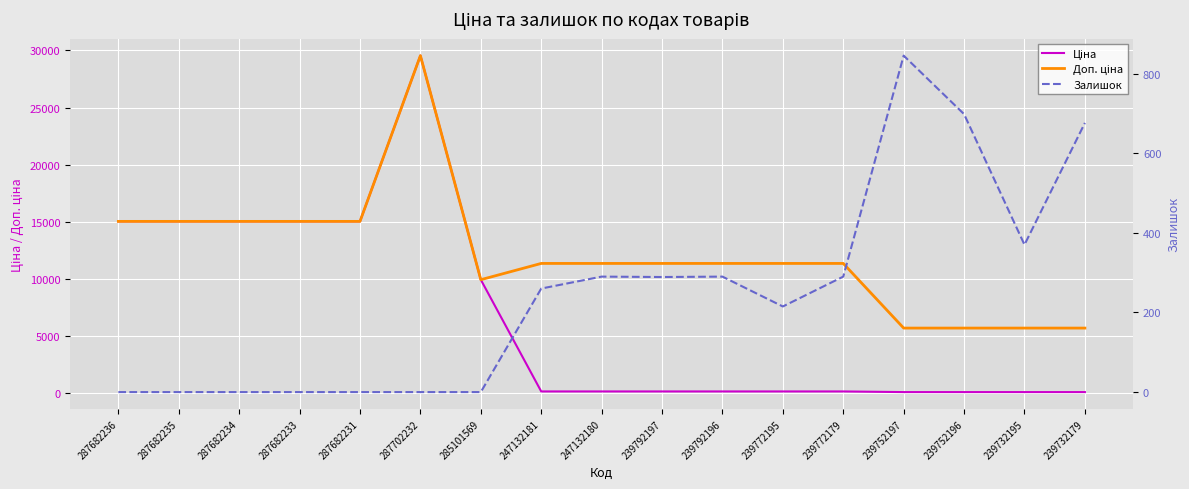

At which category does Ціна reach its first local peak?

287702232